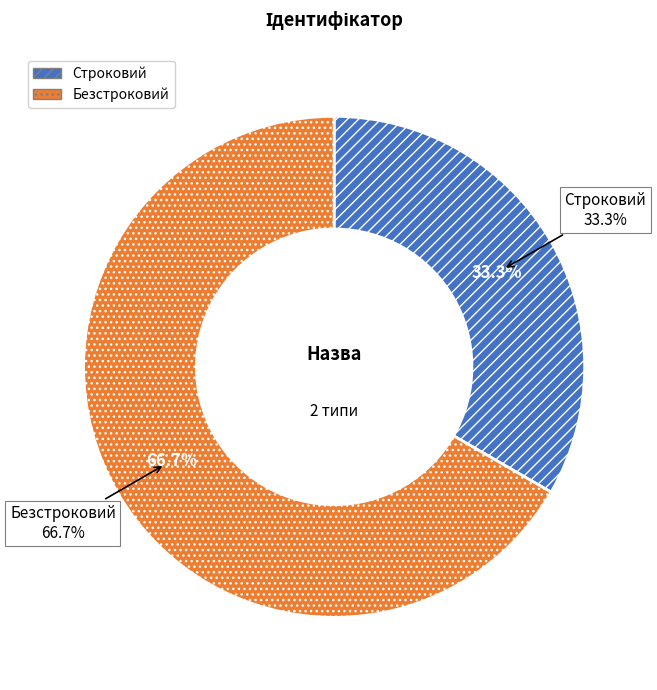

Approximately how many times larger is the value at Строковий compared to Безстроковий?

0.5